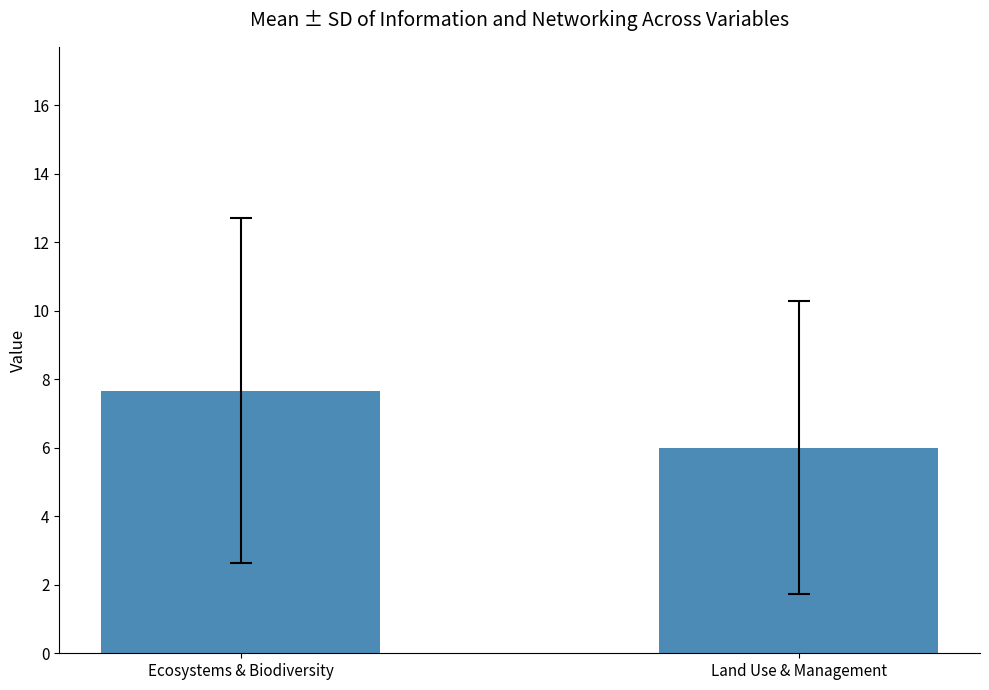

Read the value at Ecosystems & Biodiversity.

7.7